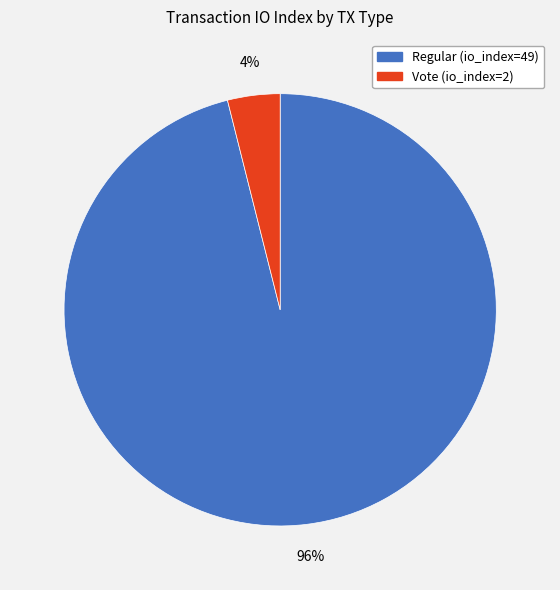

Which has a higher value, Regular (io_index=49) or Vote (io_index=2)?

Regular (io_index=49)